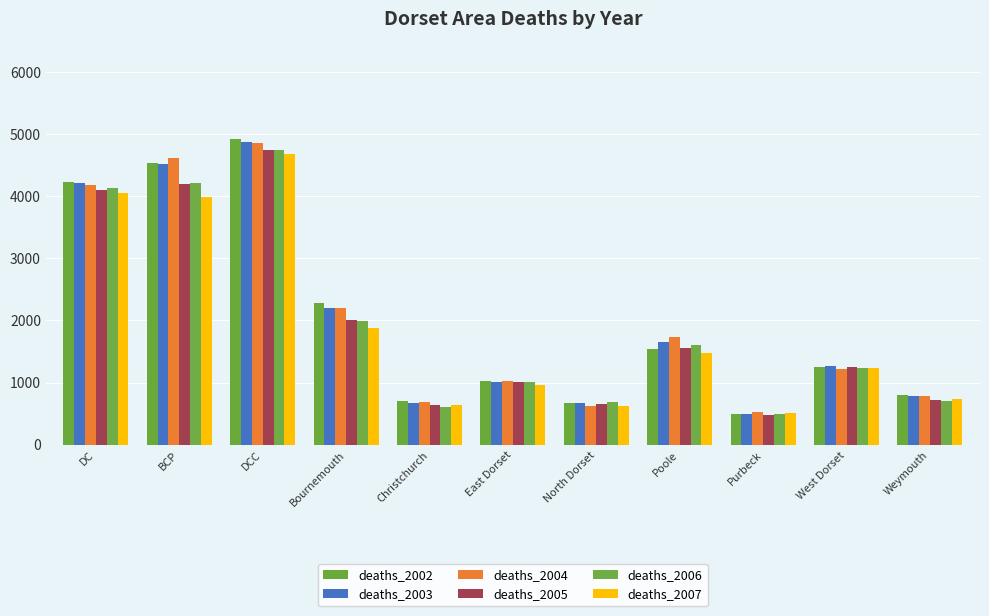

Is it true that deaths_2002 equals 5819 at DC?

False